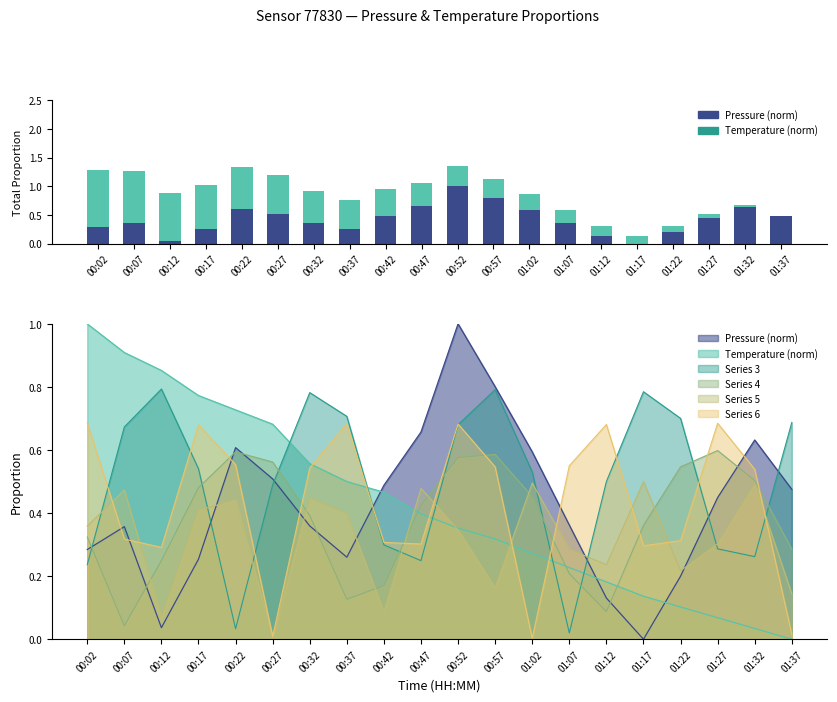

What is the greatest value displayed?

1.0